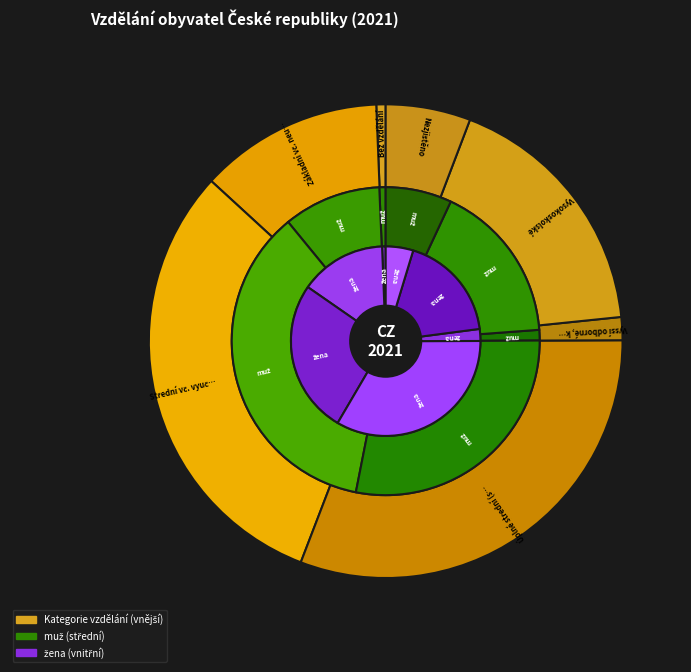

What percentage is the Vyšší odborné, konzervatoř slice, to the nearest percent?

2%